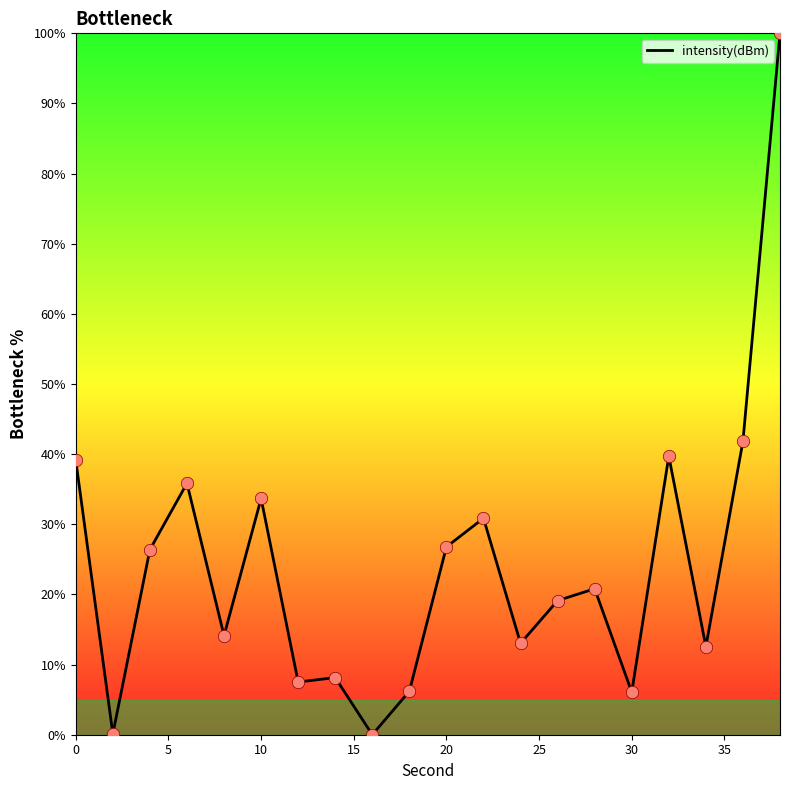

What is the greatest value displayed?

100.0